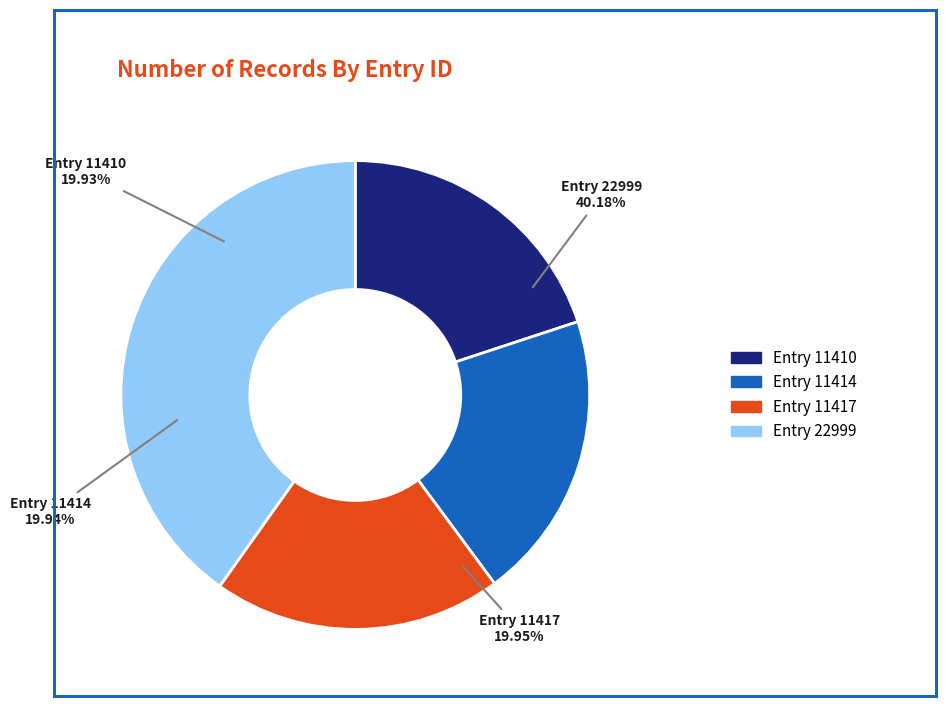

How many slices are in this pie chart?

4